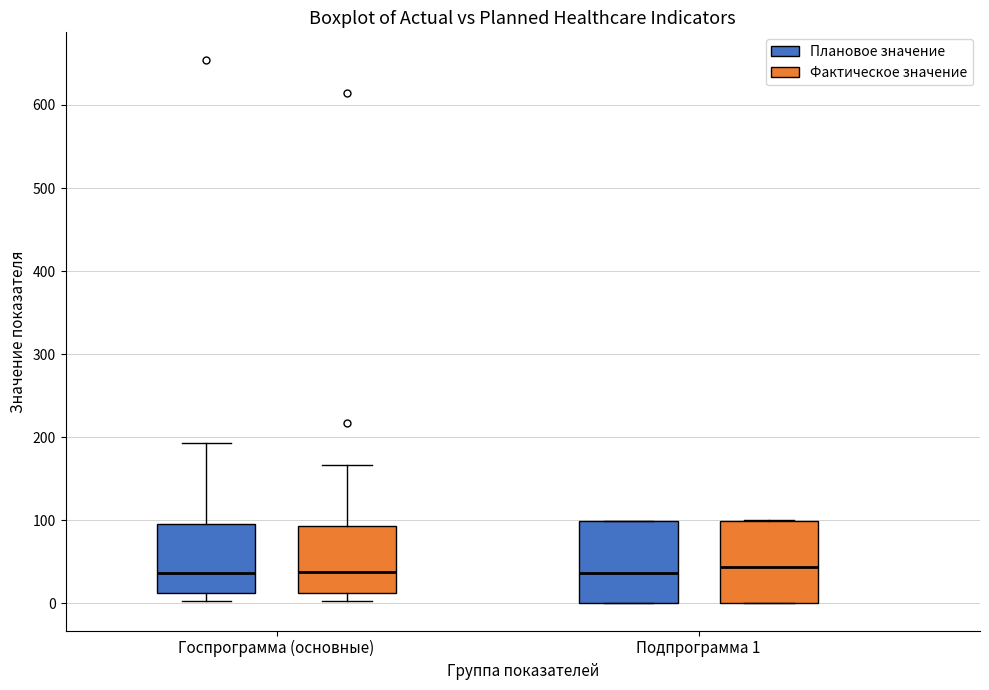

Where does the median line of the box for Подпрограмма 1 (Плановое значение) sit on the y-axis? The values are not printed on the chart, so give them approximately, as read against the axis.

40